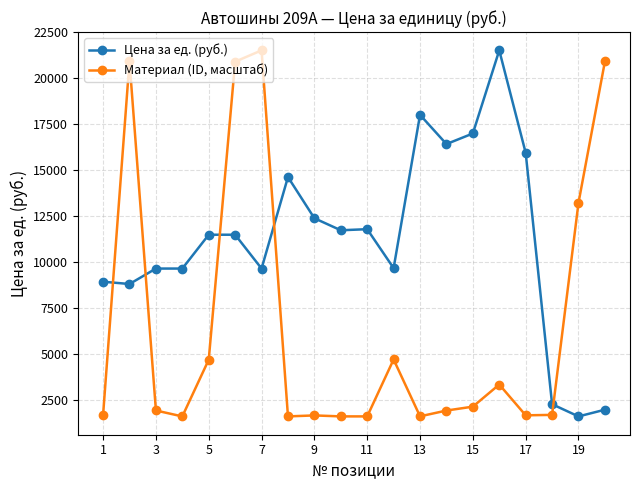

Which series has the largest total across all categories?

Цена за ед. (руб.)